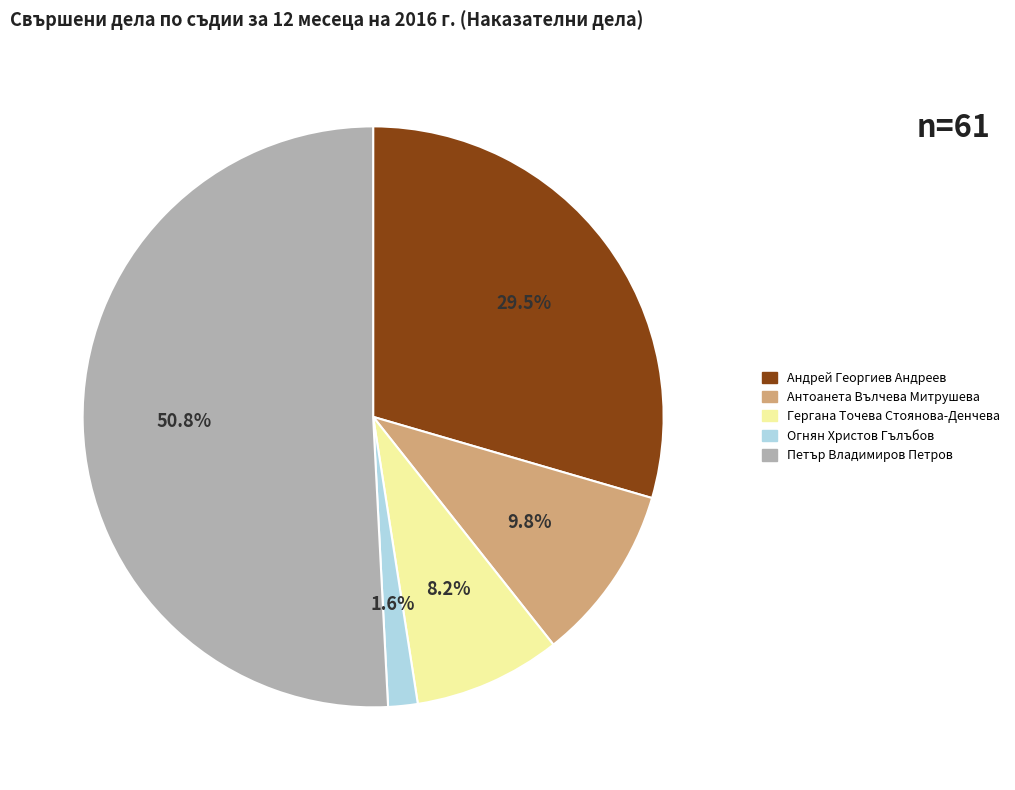

Combined, what portion of the pie is Антоанета Вълчева Митрушева and Андрей Георгиев Андреев?

39.3%